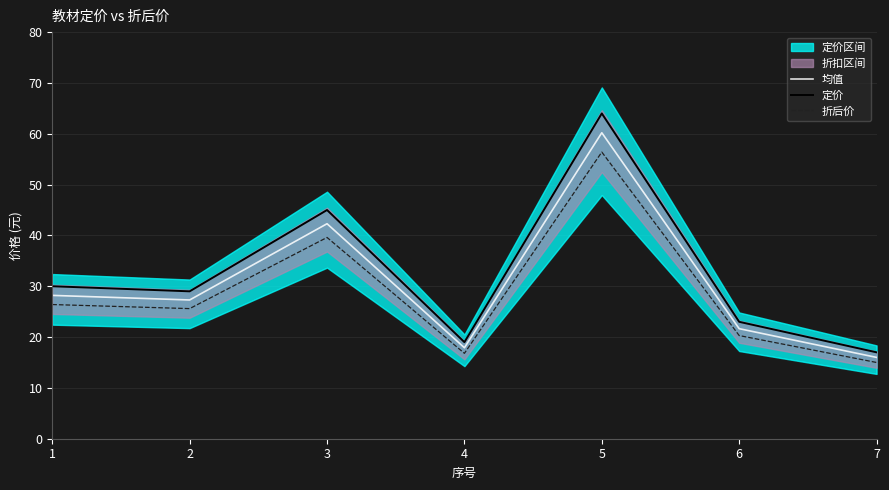

What is the maximum value for 折后价?

56.4